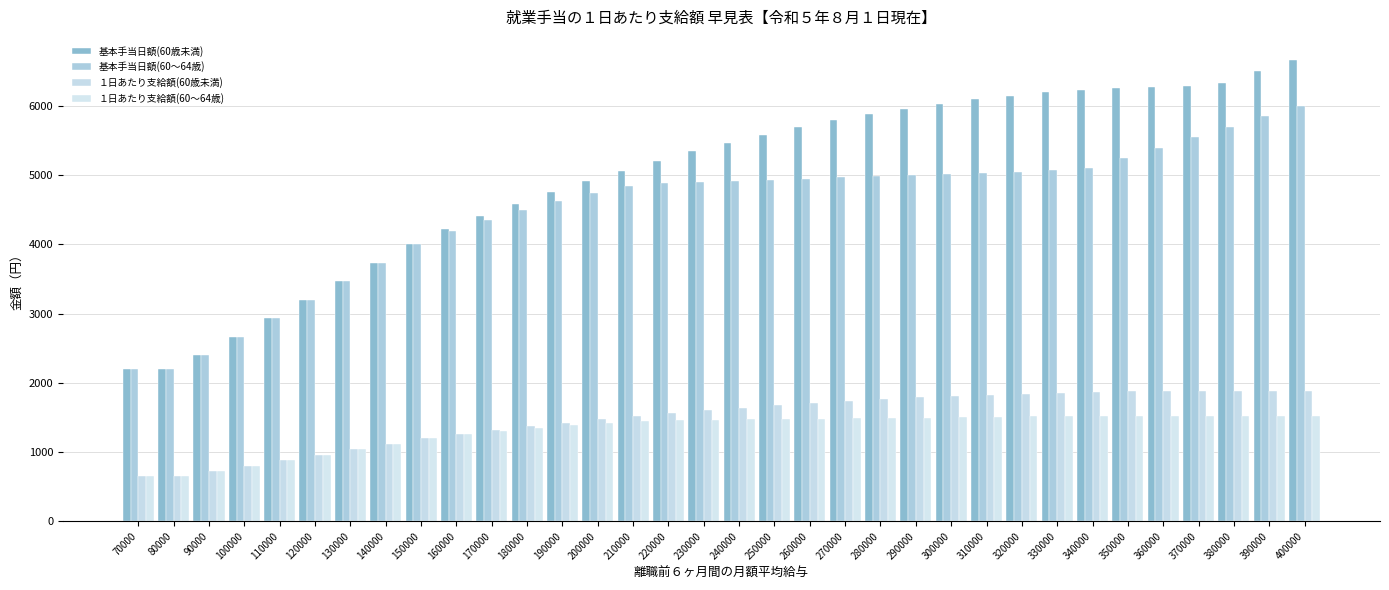

What is the value of the １日あたり支給額(60～64歳) bar at the 2nd from the left?

658